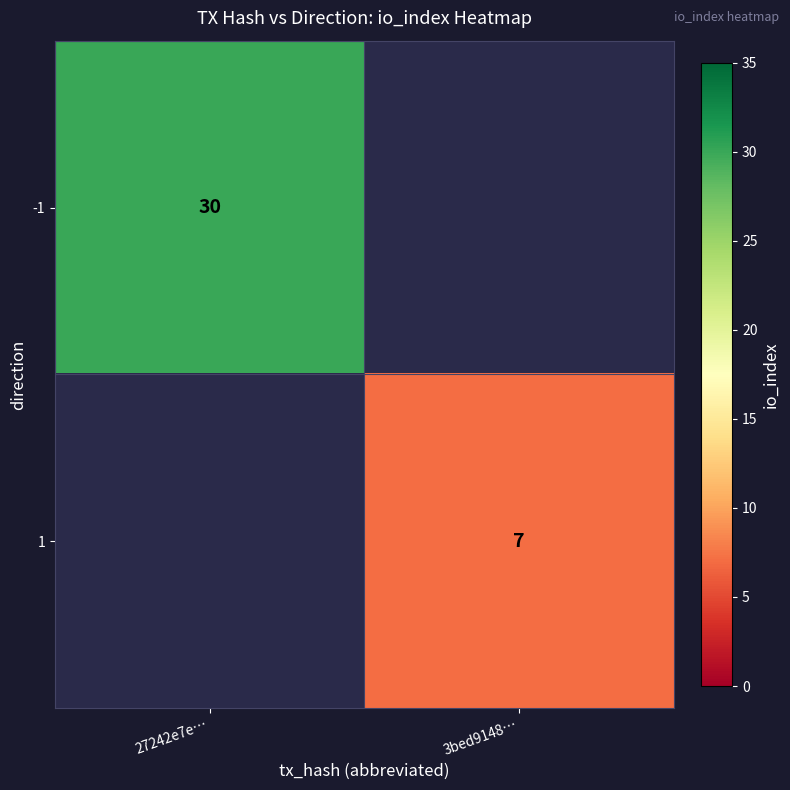

The value of 1 at 3bed9148… is 7. True or false?

True